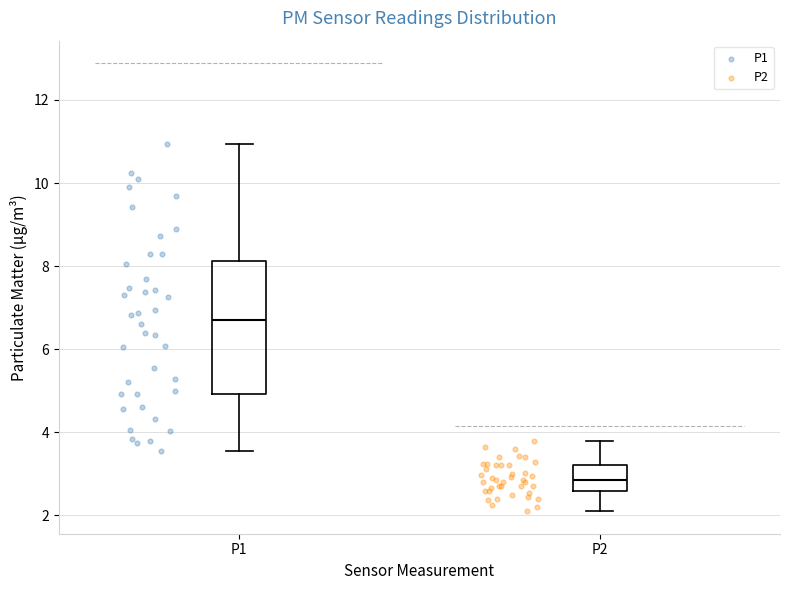

Reading left to right, read every box against the y-axis: the position of its median line, the range the box covers, and the ends of its whiskers. The values are not printed on the chart, so give them approximately, as read against the axis.

P1: median 6.8, box 5.0 to 8.2, whiskers 3.6 to 11.0
P2: median 2.8, box 2.6 to 3.2, whiskers 2.2 to 3.8